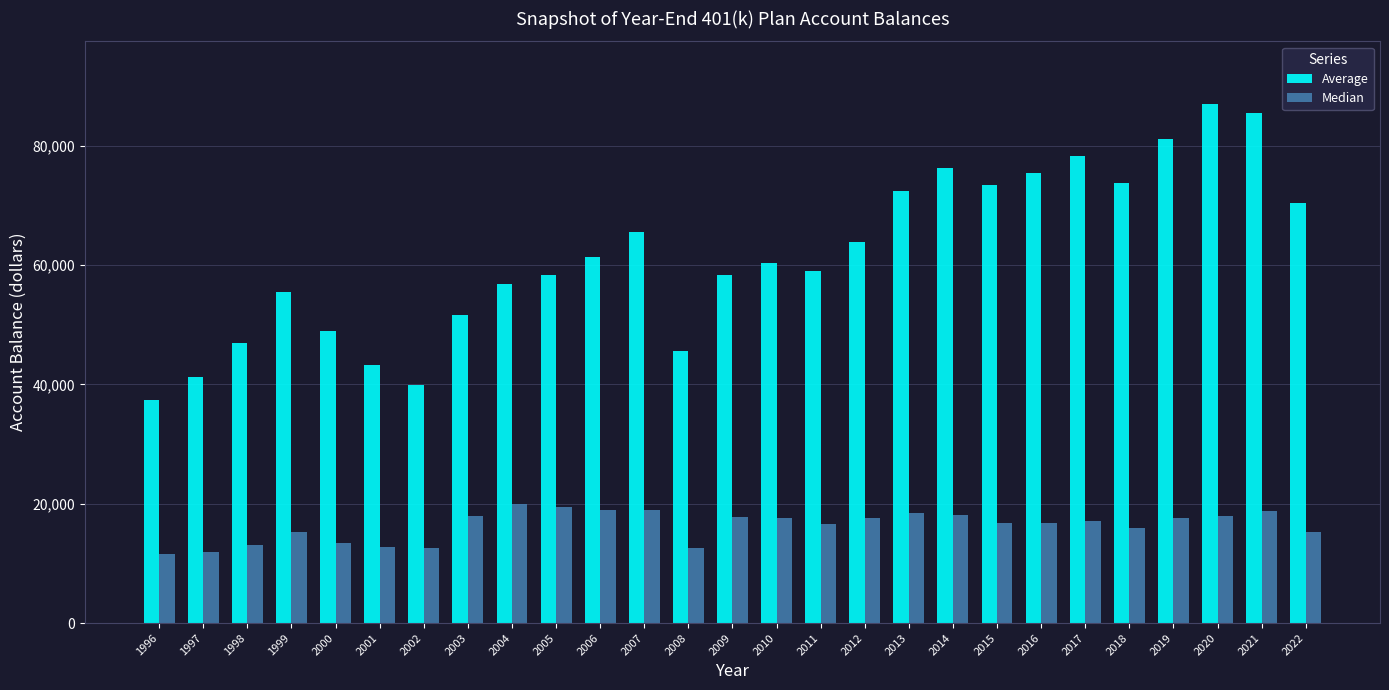

How many values in the Average series are below 60329?

13